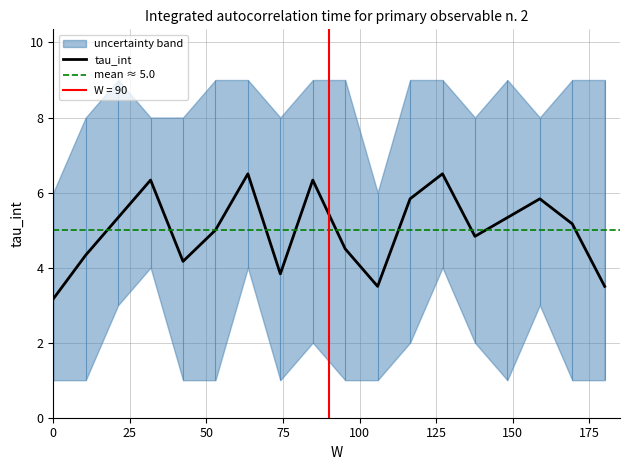

What is the label of the 5th point from the right?

1